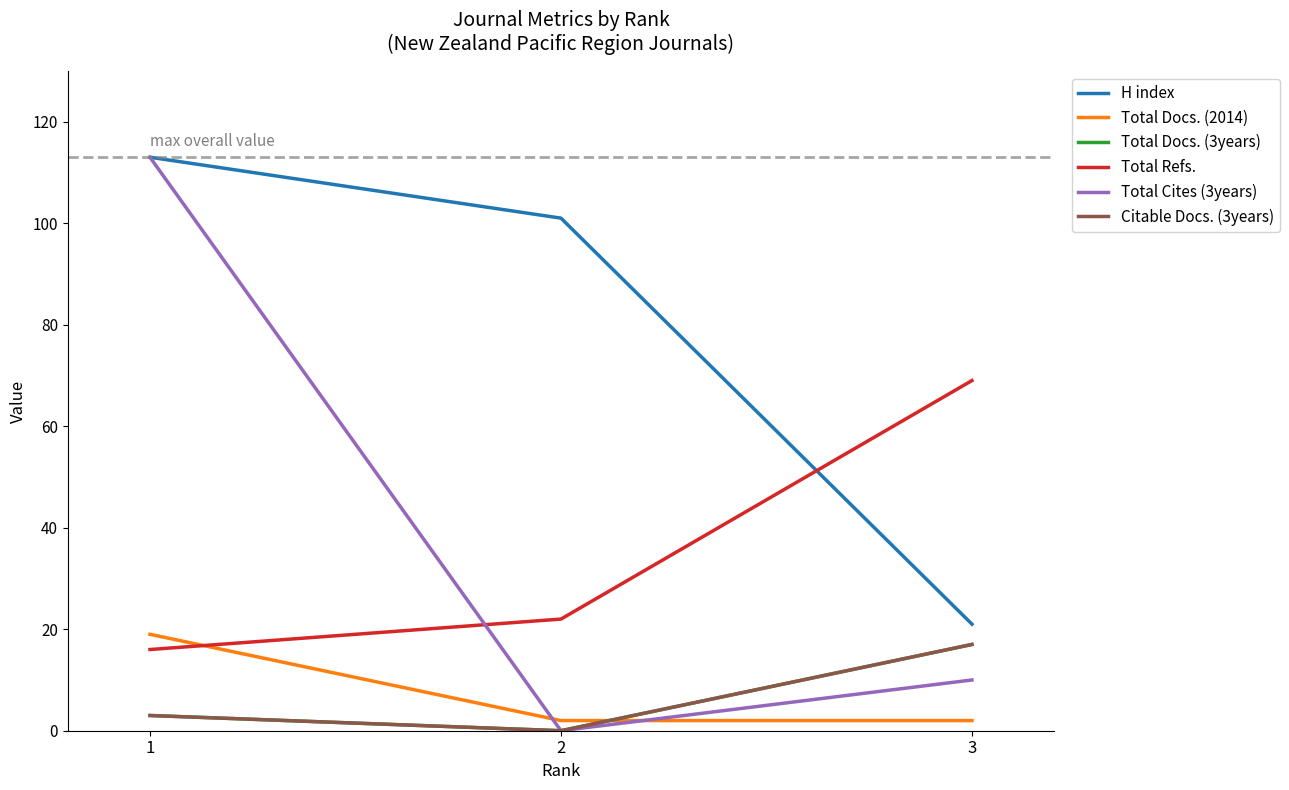

Reading left to right, what are all the values shown in this chart?

H index: 113	101	21
Total Docs. (2014): 19	2	2
Total Docs. (3years): 3	0	17
Total Refs.: 16	22	69
Total Cites (3years): 113	0	10
Citable Docs. (3years): 3	0	17